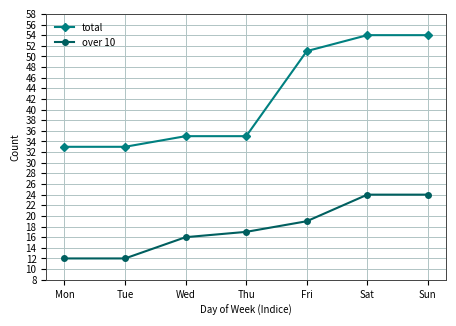

What is the average value of the total series?

42